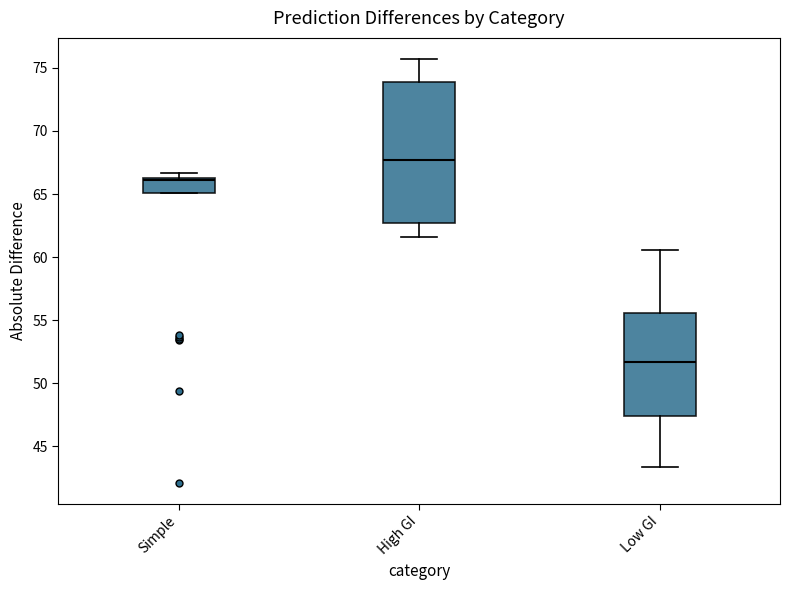

Which box is the tallest, from its lower edge to its upper edge?

High GI